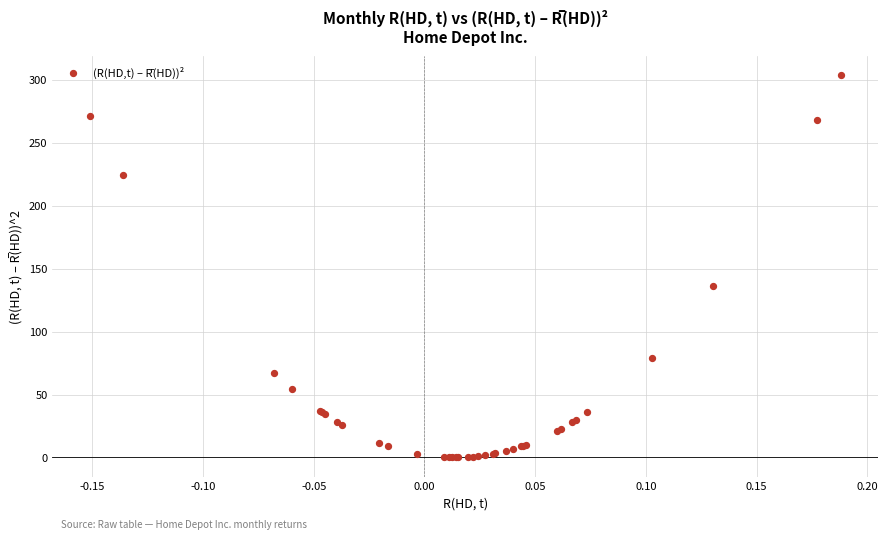

What Y value in the scatter plot is closest to 151?

135.8